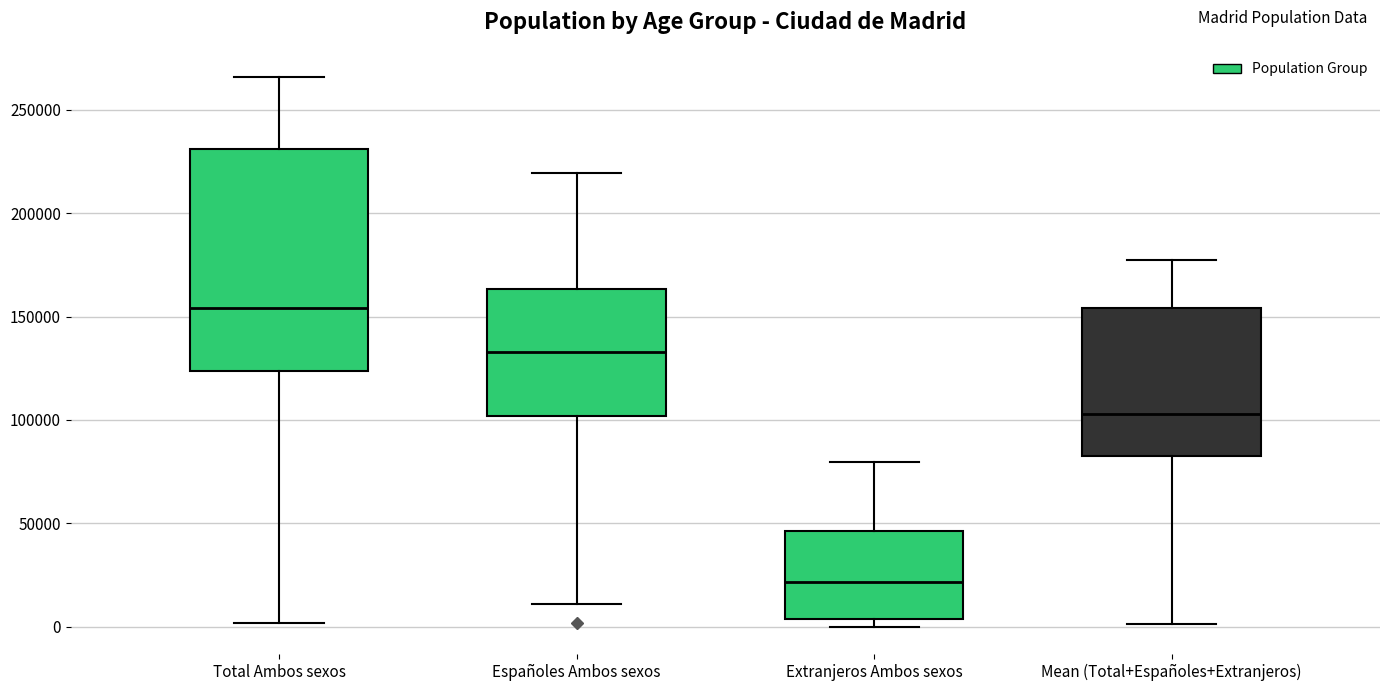

Reading left to right, read every box against the y-axis: the position of its median line, the range the box covers, and the ends of its whiskers. The values are not printed on the chart, so give them approximately, as read against the axis.

Total Ambos sexos: median 155000, box 125000 to 230000, whiskers 0 to 265000
Españoles Ambos sexos: median 135000, box 100000 to 165000, whiskers 10000 to 220000
Extranjeros Ambos sexos: median 20000, box 5000 to 45000, whiskers 0 to 80000
Mean (Total+Españoles+Extranjeros): median 105000, box 85000 to 155000, whiskers 0 to 175000